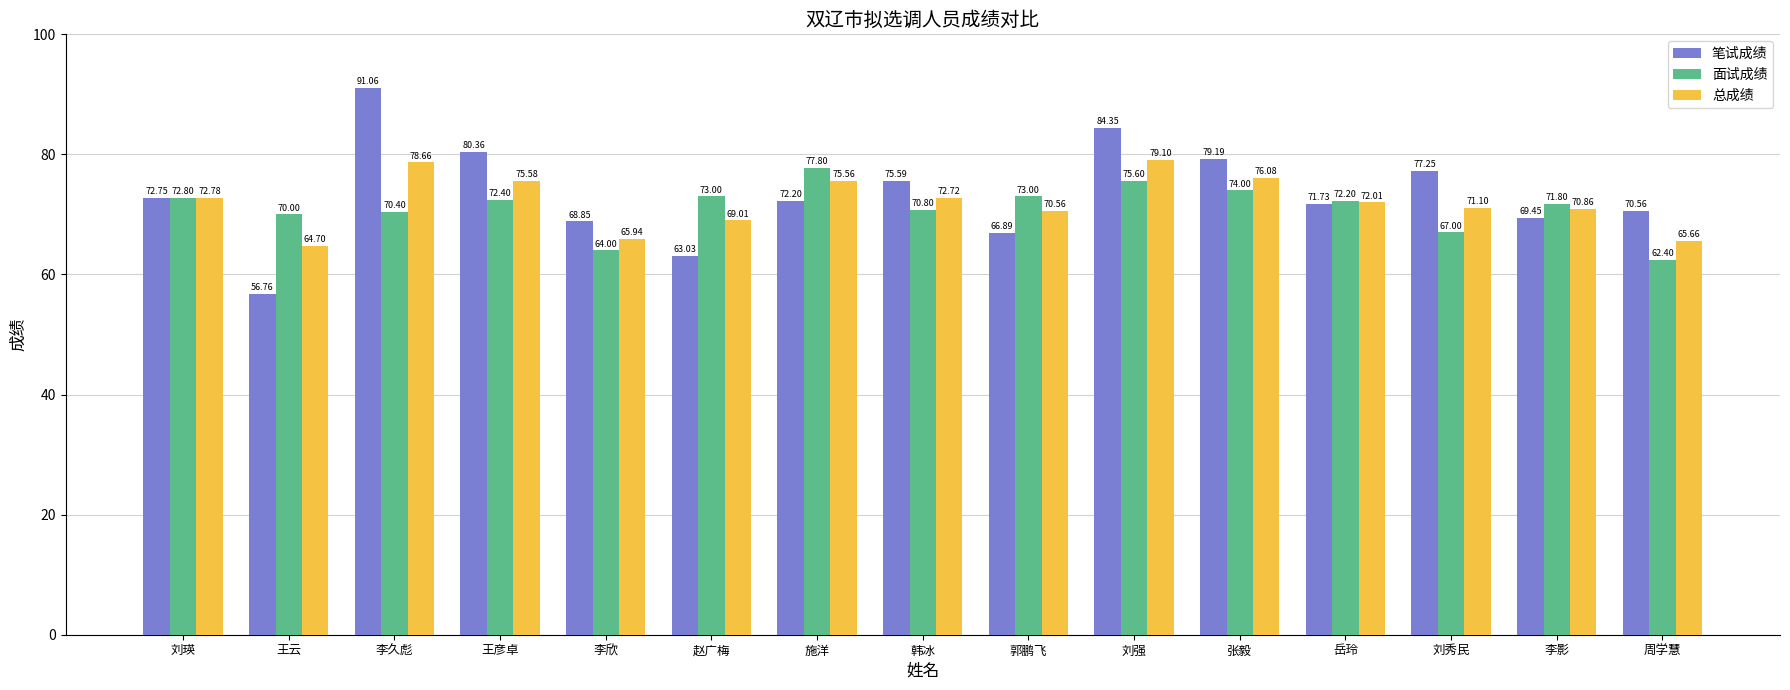

What is the difference between the second highest and minimum values in the 总成绩 series?

14.0